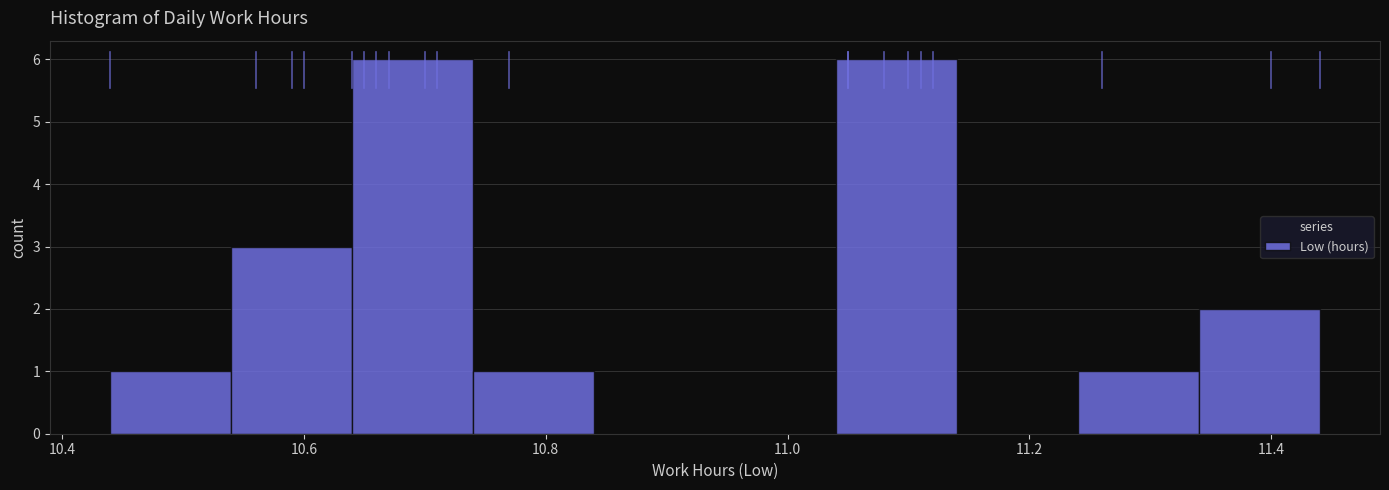

Reading left to right, transcribe this chart: for each bar, give the range it covers on the x-axis and its height. The values are not printed on the chart, so give them approximately, as read against the axis.

10.44 to 10.54: 1
10.54 to 10.64: 3
10.64 to 10.74: 6
10.74 to 10.84: 1
10.84 to 10.94: 0
10.94 to 11.04: 0
11.04 to 11.14: 6
11.14 to 11.24: 0
11.24 to 11.34: 1
11.34 to 11.44: 2